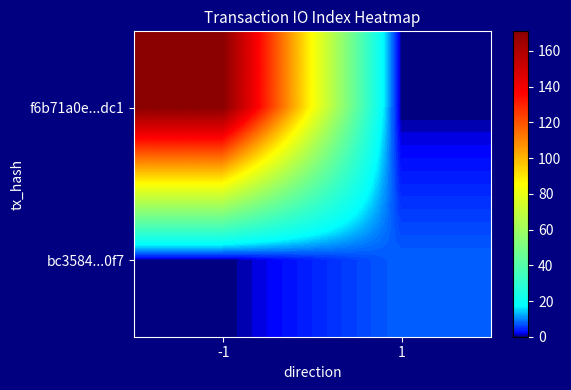

Reading right to left, list all the values displayed in this chart.

f6b71a0e...dc1: 1=0	-1=171
bc3584...0f7: 1=8	-1=0